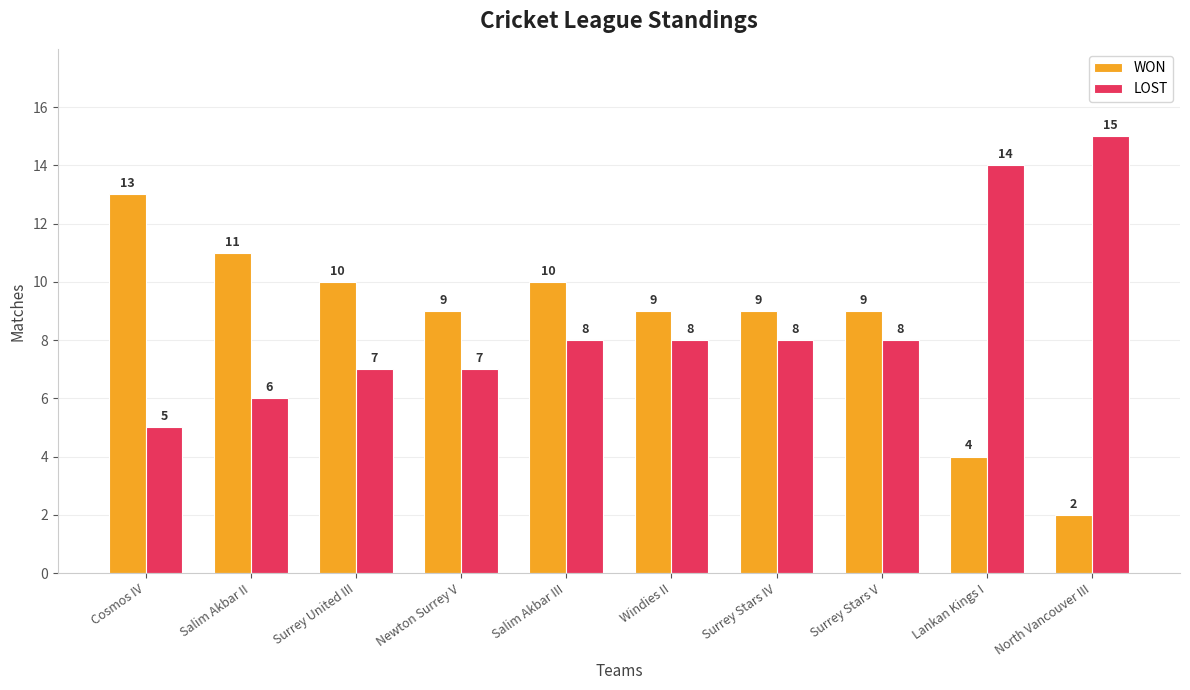

What is the label of the 9th bar from the left?

Lankan Kings I